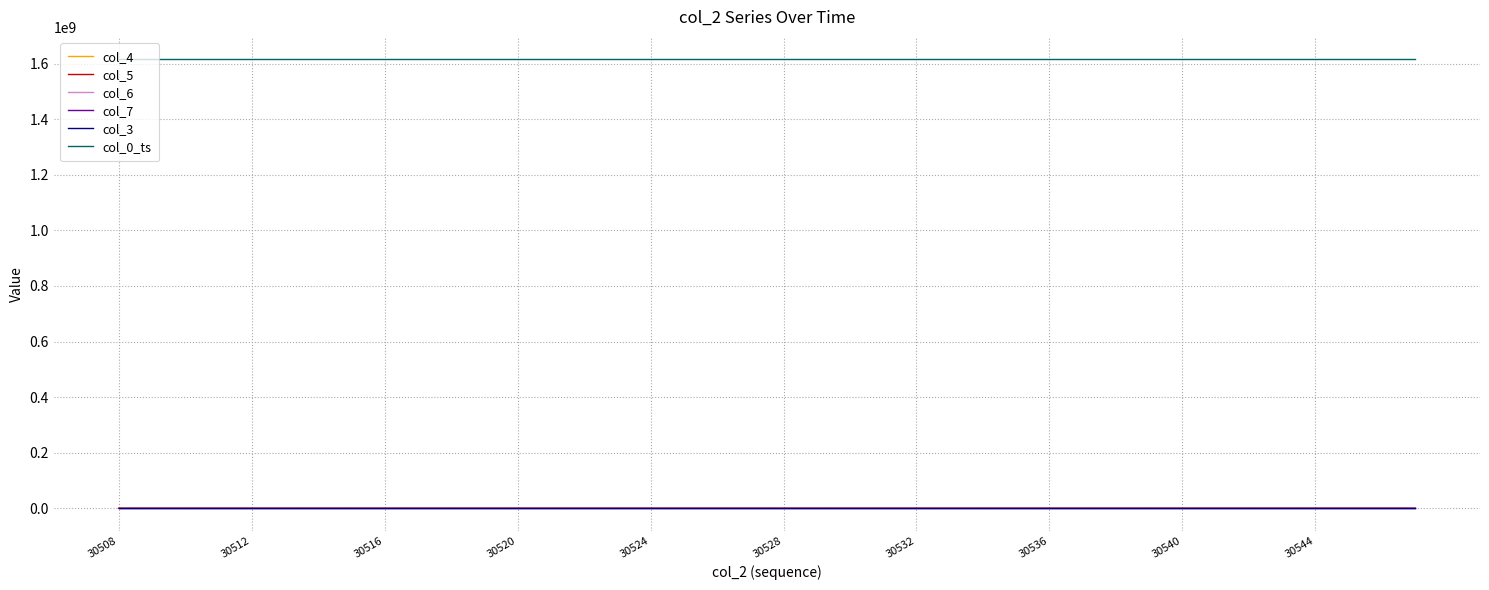

True or false: col_0_ts and col_5 cross at least once.

False